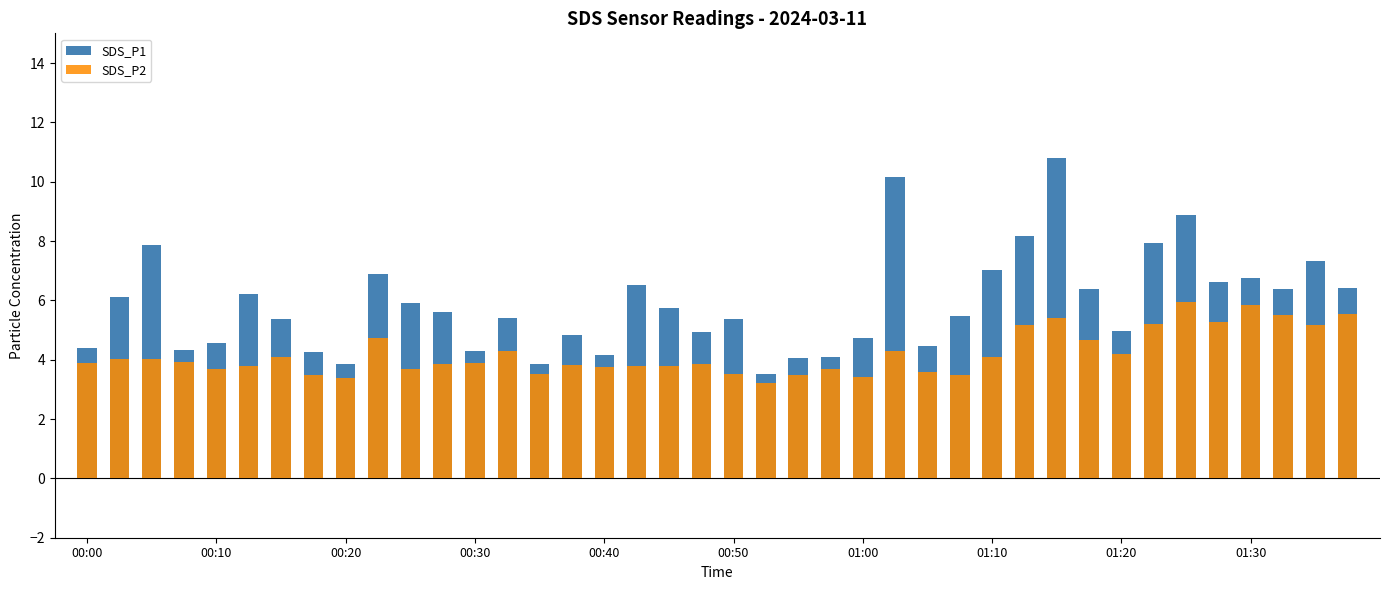

Which series has the widest spread of values?

SDS_P1